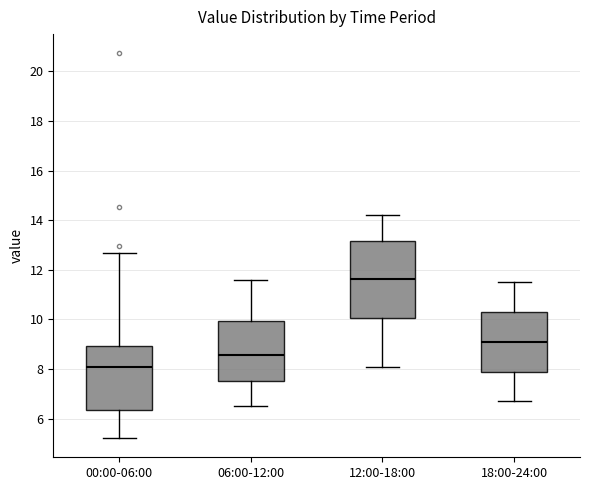

Reading left to right, transcribe this box plot: for each box, give where its median line is, the range the box spans, and where its two whiskers end, as read against the y-axis. The values are not printed on the chart, so give them approximately, as read against the axis.

00:00-06:00: median 8.2, box 6.4 to 9.0, whiskers 5.2 to 12.8
06:00-12:00: median 8.6, box 7.6 to 10.0, whiskers 6.6 to 11.6
12:00-18:00: median 11.6, box 10.0 to 13.2, whiskers 8.2 to 14.2
18:00-24:00: median 9.2, box 8.0 to 10.4, whiskers 6.8 to 11.6